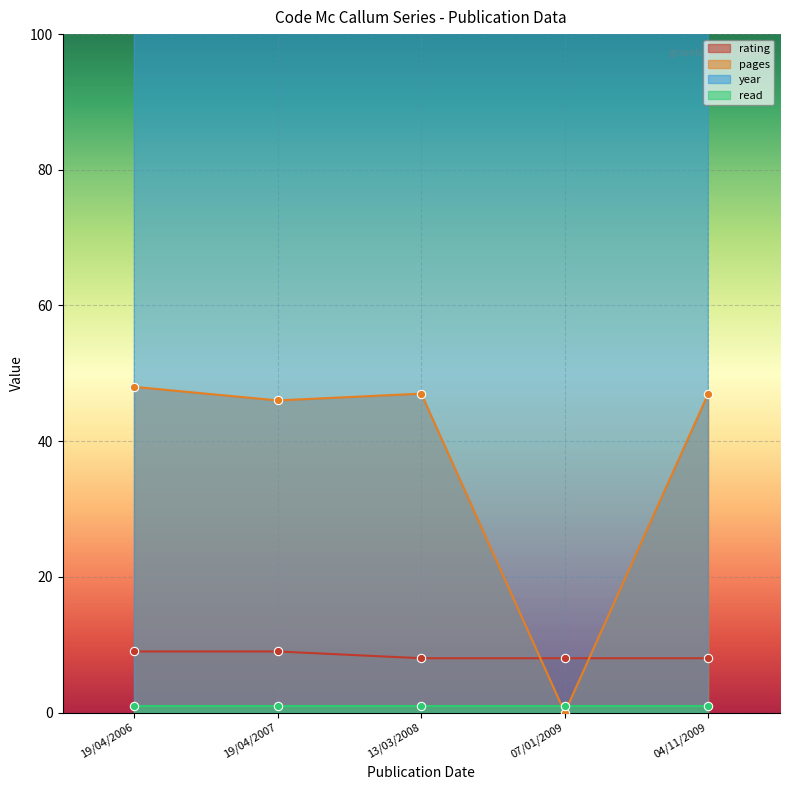

True or false: pages and year cross at least once.

False